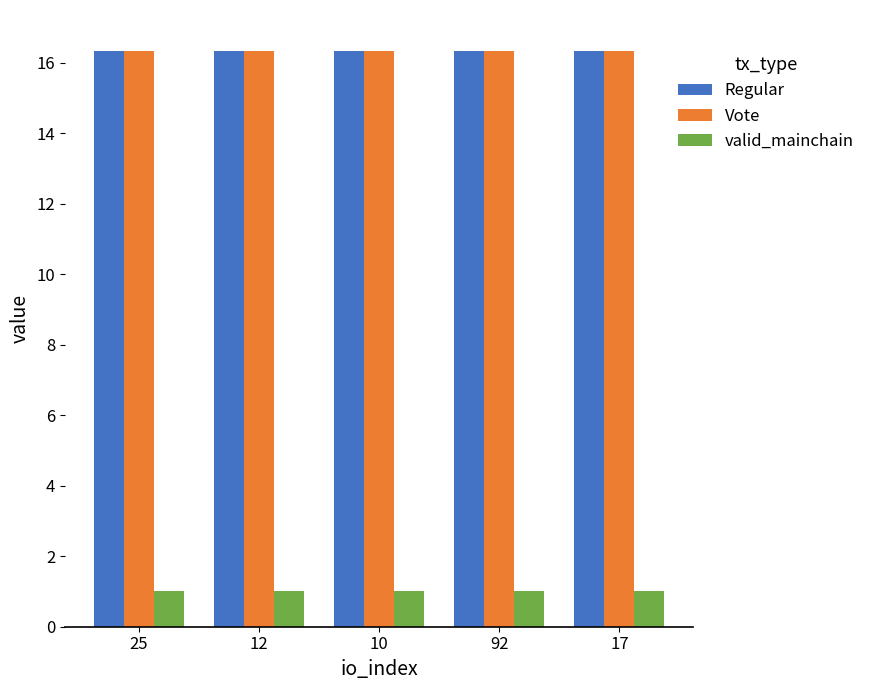

Count the Regular values in the range 16 to 17.

5